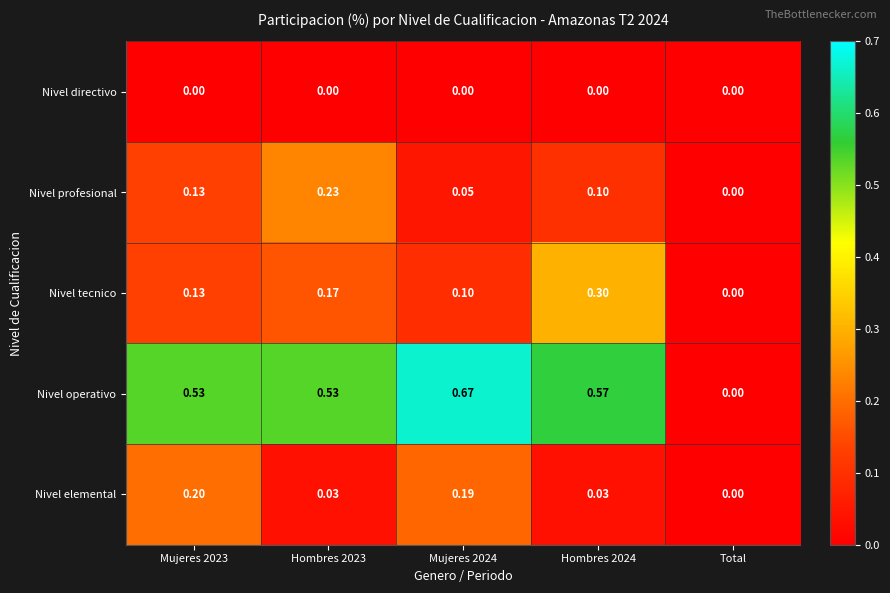

Count the number of categories in the chart.

5